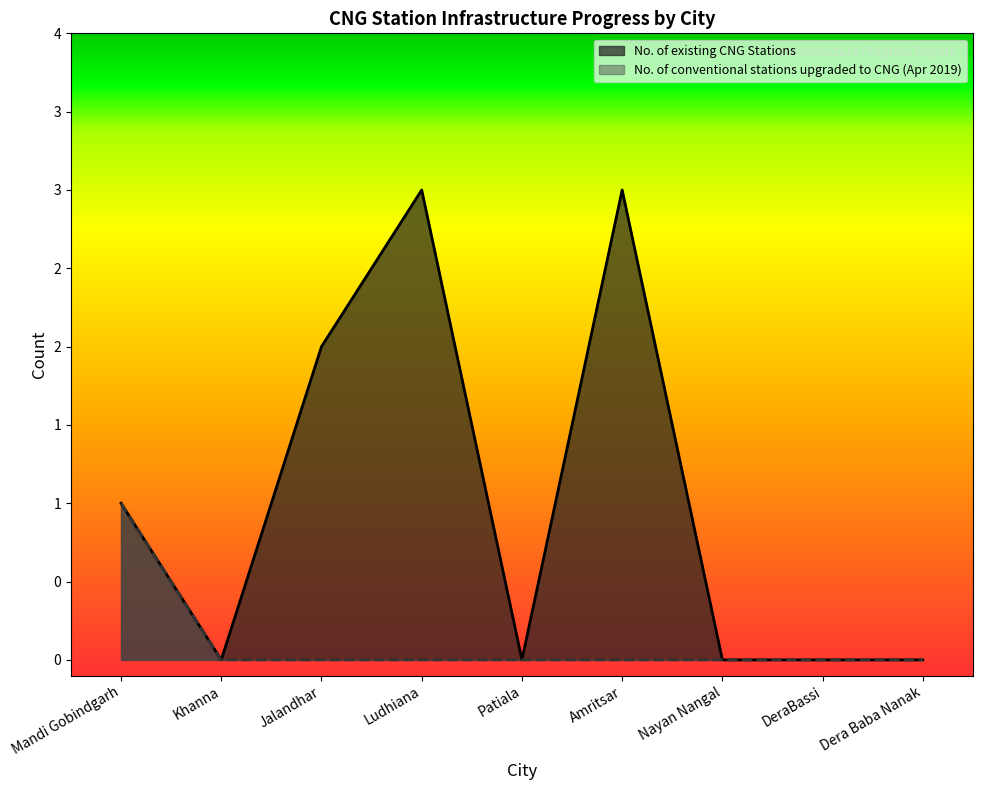

What is the greatest value displayed?

3